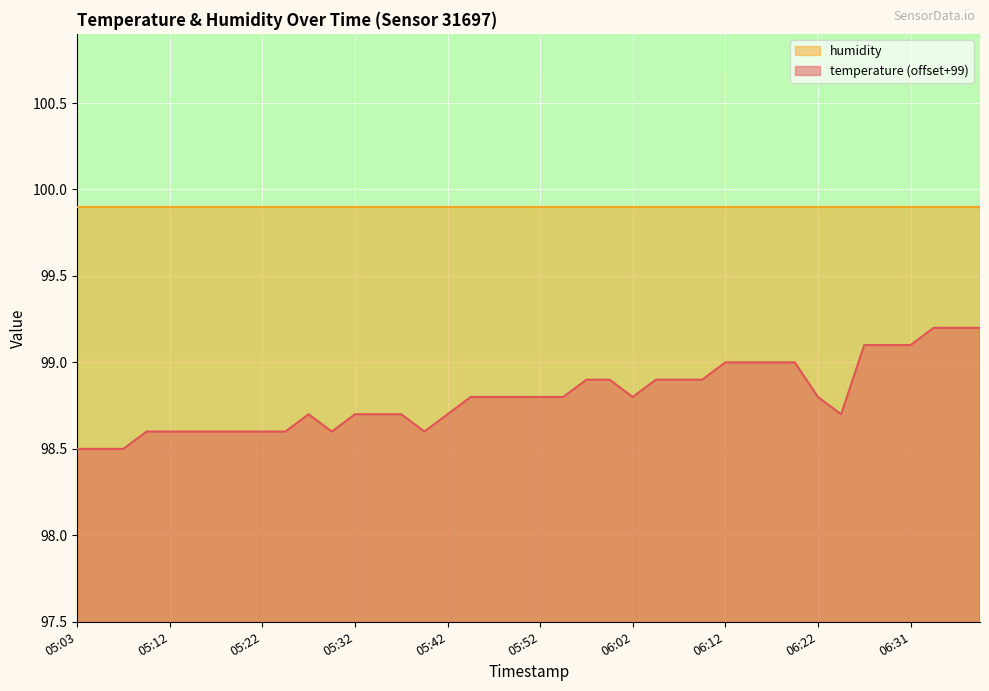

Reading right to left, transcribe all the data shown in this chart.

99.2	99.2	99.2	99.1	99.1	99.1	98.7	98.8	99.0	99.0	99.0	99.0	98.9	98.9	98.9	98.8	98.9	98.9	98.8	98.8	98.8	98.8	98.8	98.7	98.6	98.7	98.7	98.7	98.6	98.7	98.6	98.6	98.6	98.6	98.6	98.6	98.6	98.5	98.5	98.5